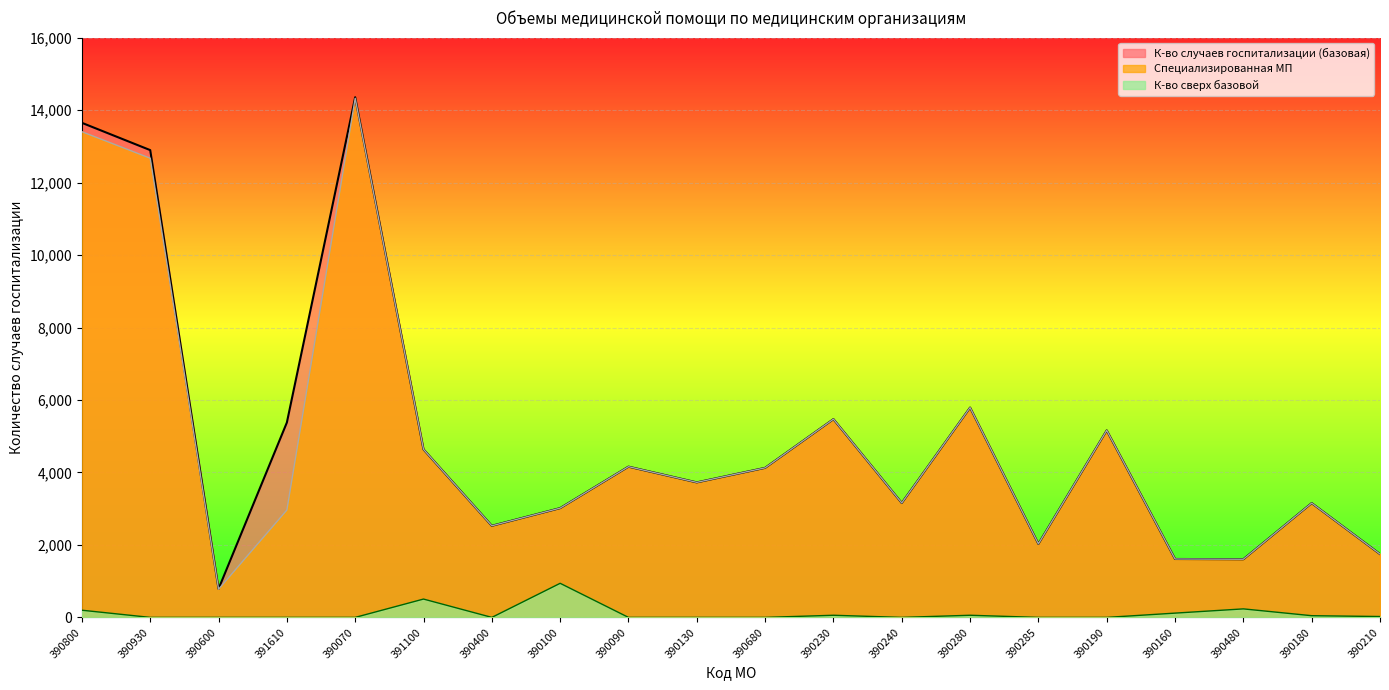

Which series changed the most between 390070 and 390680?

К-во случаев госпитализации (базовая)